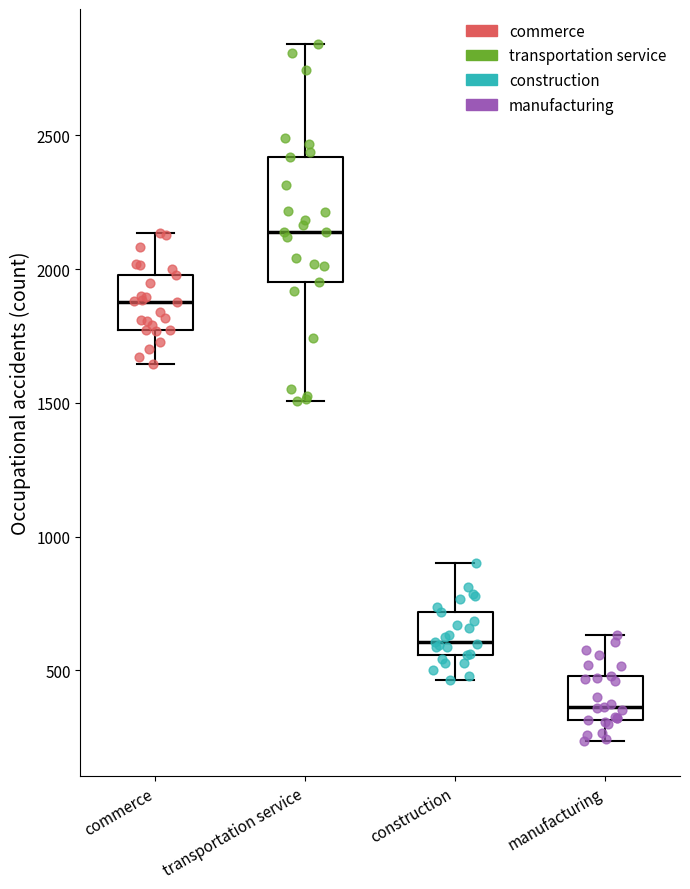

Reading left to right, transcribe this box plot: for each box, give where its median line is, the range the box spans, and where its two whiskers end, as read against the y-axis. The values are not printed on the chart, so give them approximately, as read against the axis.

commerce: median 1900, box 1750 to 2000, whiskers 1650 to 2150
transportation service: median 2150, box 1950 to 2400, whiskers 1500 to 2850
construction: median 600, box 550 to 700, whiskers 450 to 900
manufacturing: median 350, box 300 to 500, whiskers 250 to 650